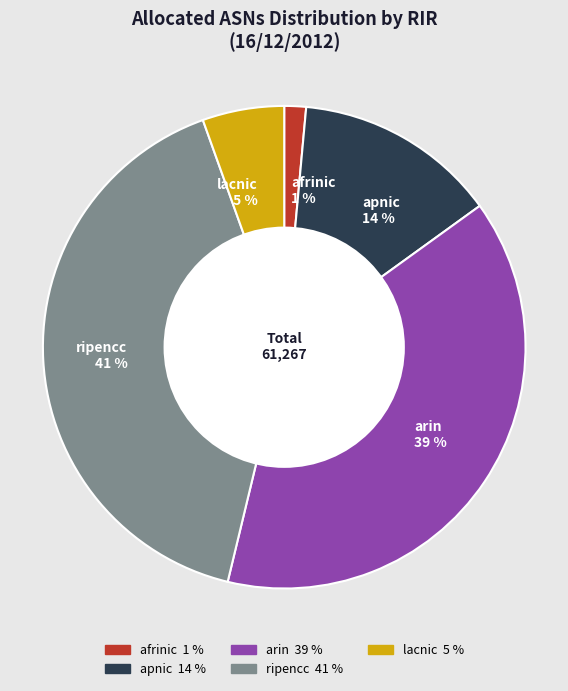

Combined, do lacnic 5 % and ripencc 41 % account for over 50%?

No